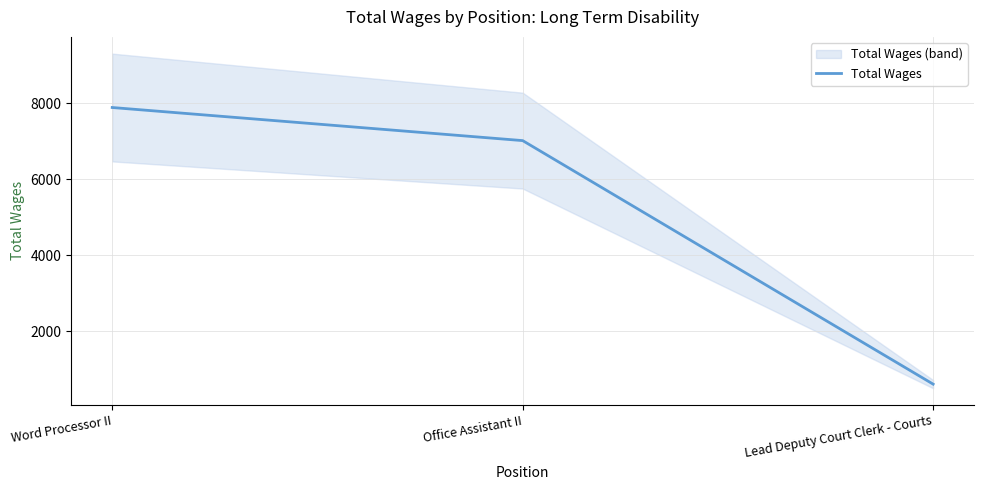

What is the maximum value shown in the chart?

7889